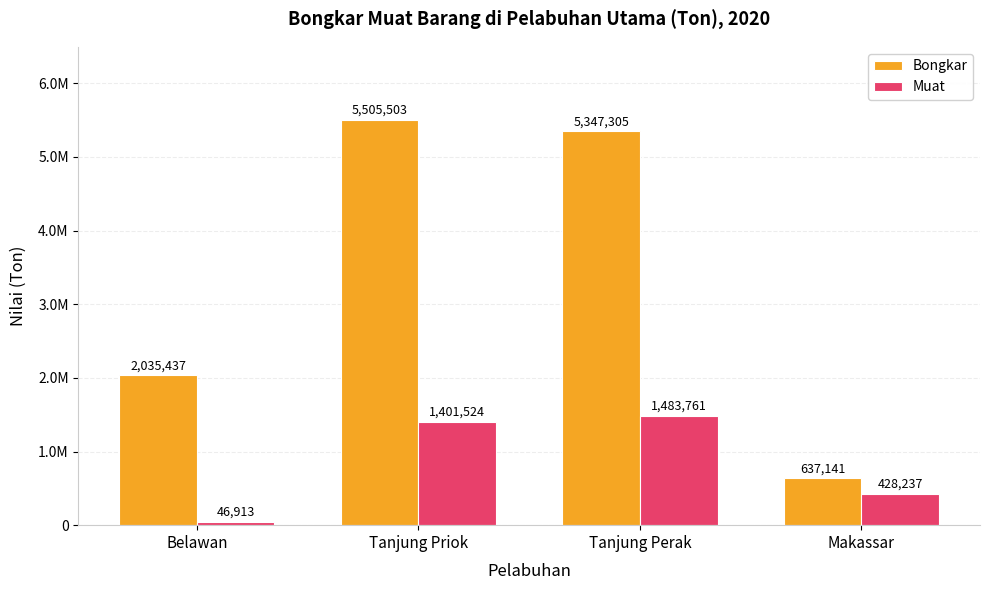

Are the bars grouped side by side (vs. stacked)?

Yes